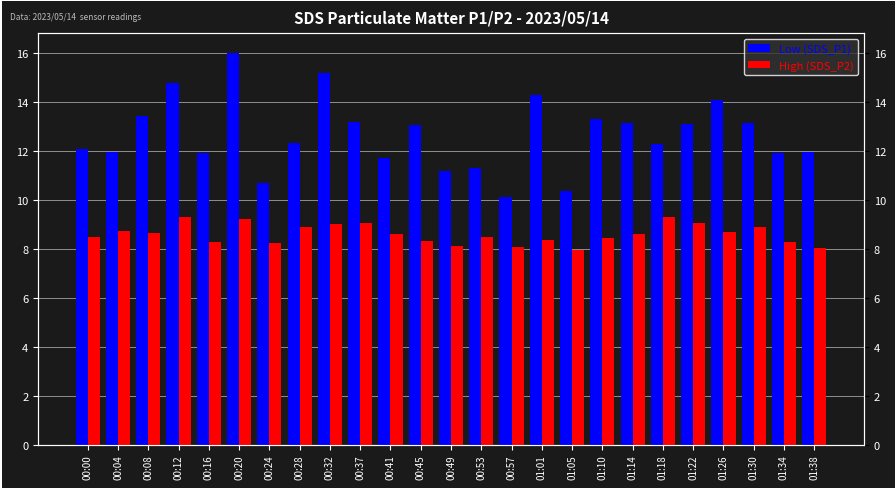

Rank the series at 01:05 from highest to lowest value.

Low (SDS_P1), High (SDS_P2)